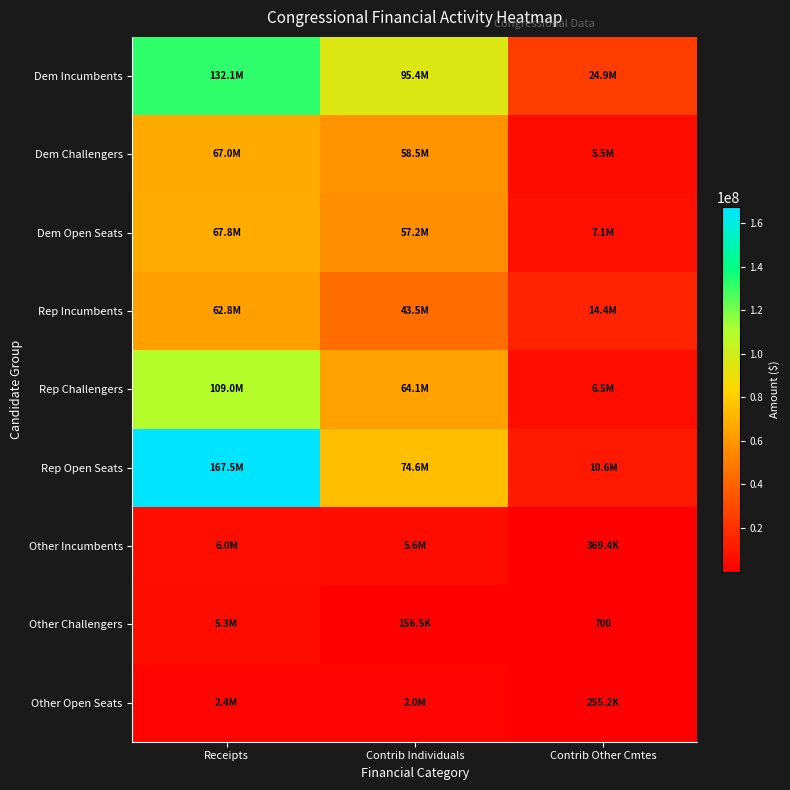

What is the sum of the Other Incumbents values at Receipts and Contrib Other Cmtes?

6401107.0